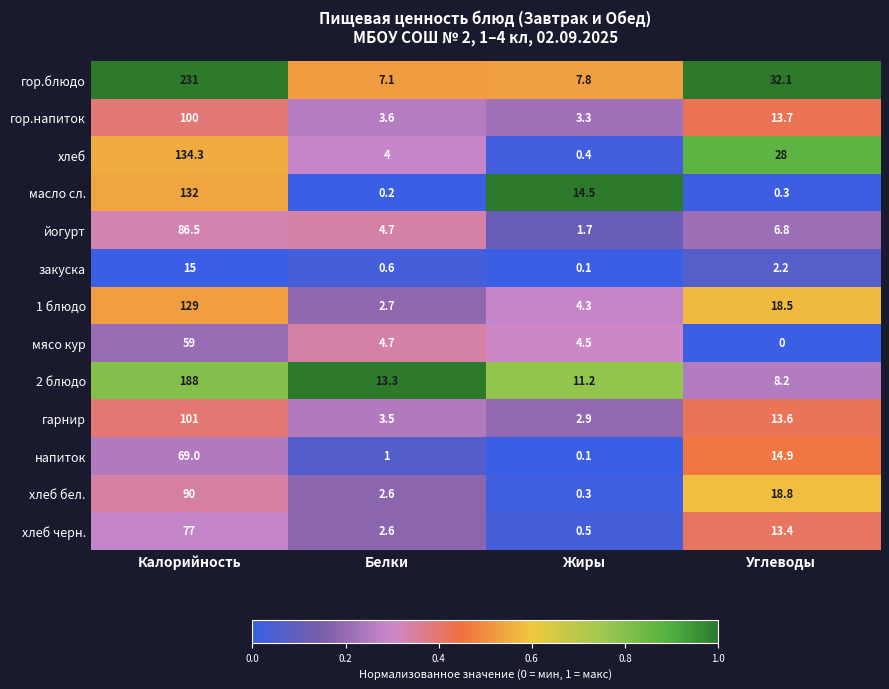

What is the difference between the second highest and minimum values in the напиток series?

14.8